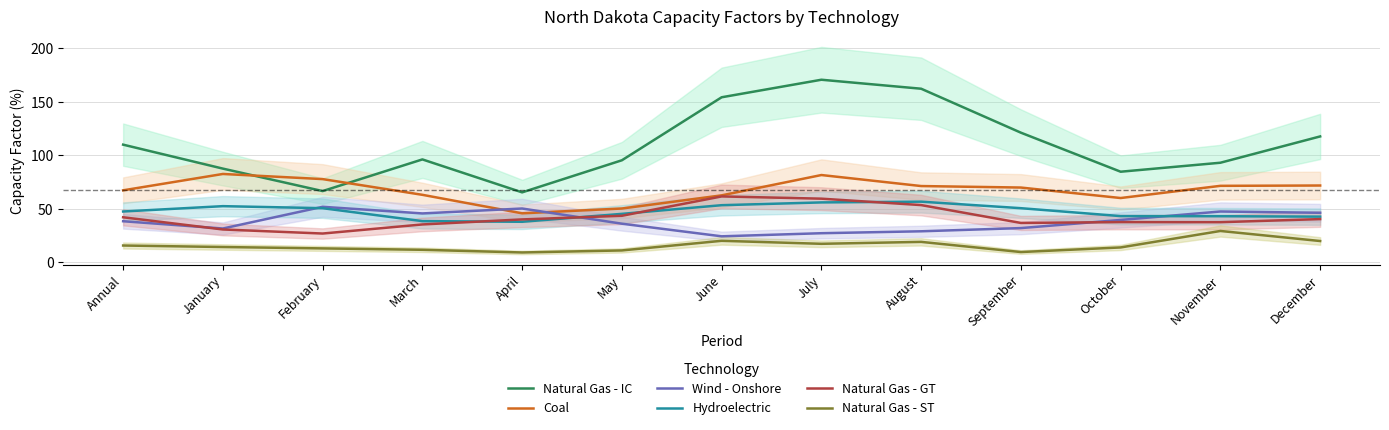

What is the value of the Natural Gas - ST point at the 13th from the left?

19.8